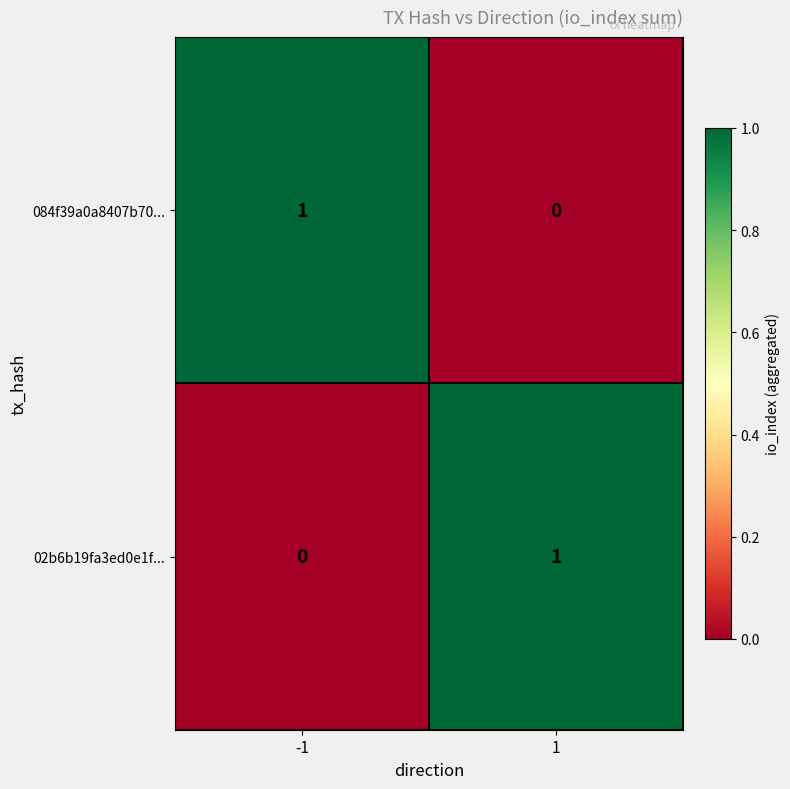

List the labels in order of 084f39a0a8407b70... value, smallest first.

1, -1